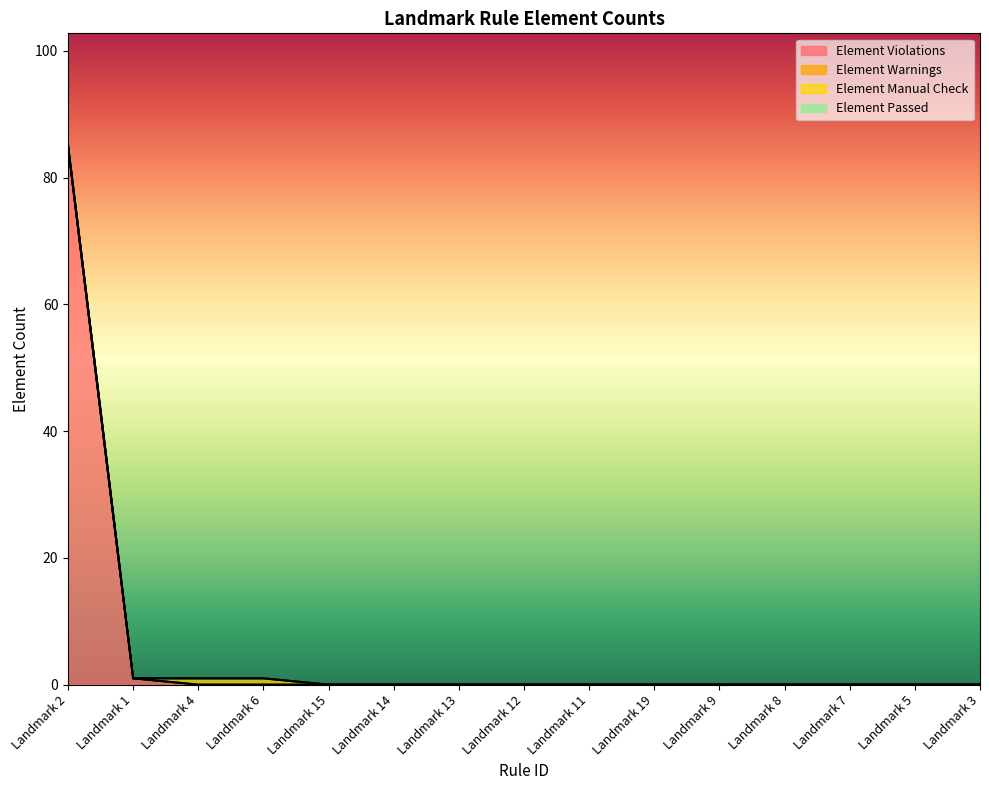

Count the number of categories in the chart.

15